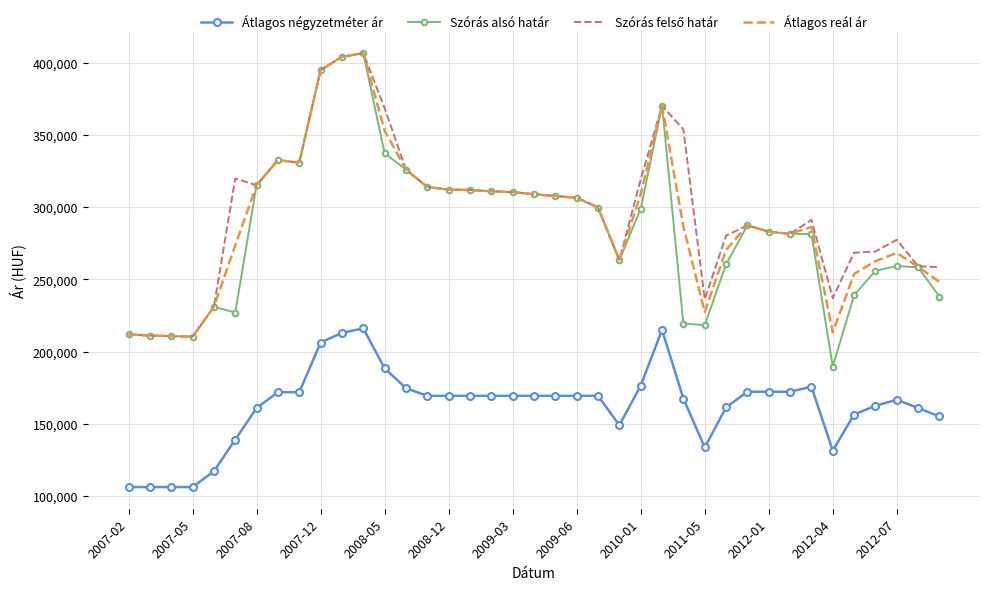

Count the number of data series in this chart.

4